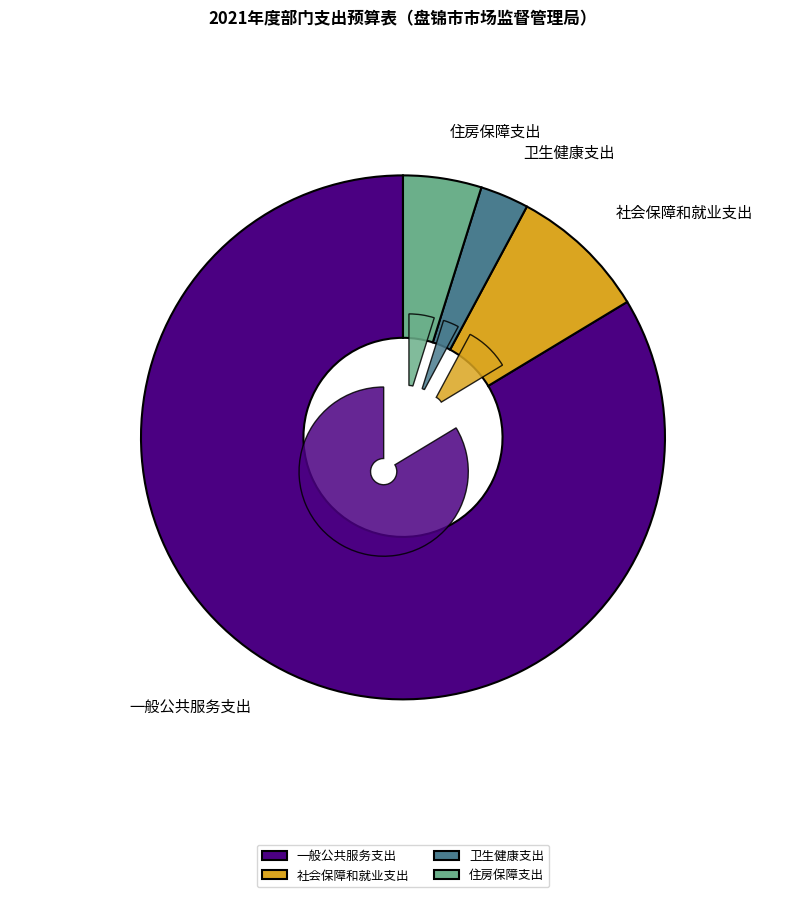

Combined, what portion of the pie is 社会保障和就业支出 and 住房保障支出?

13.3%